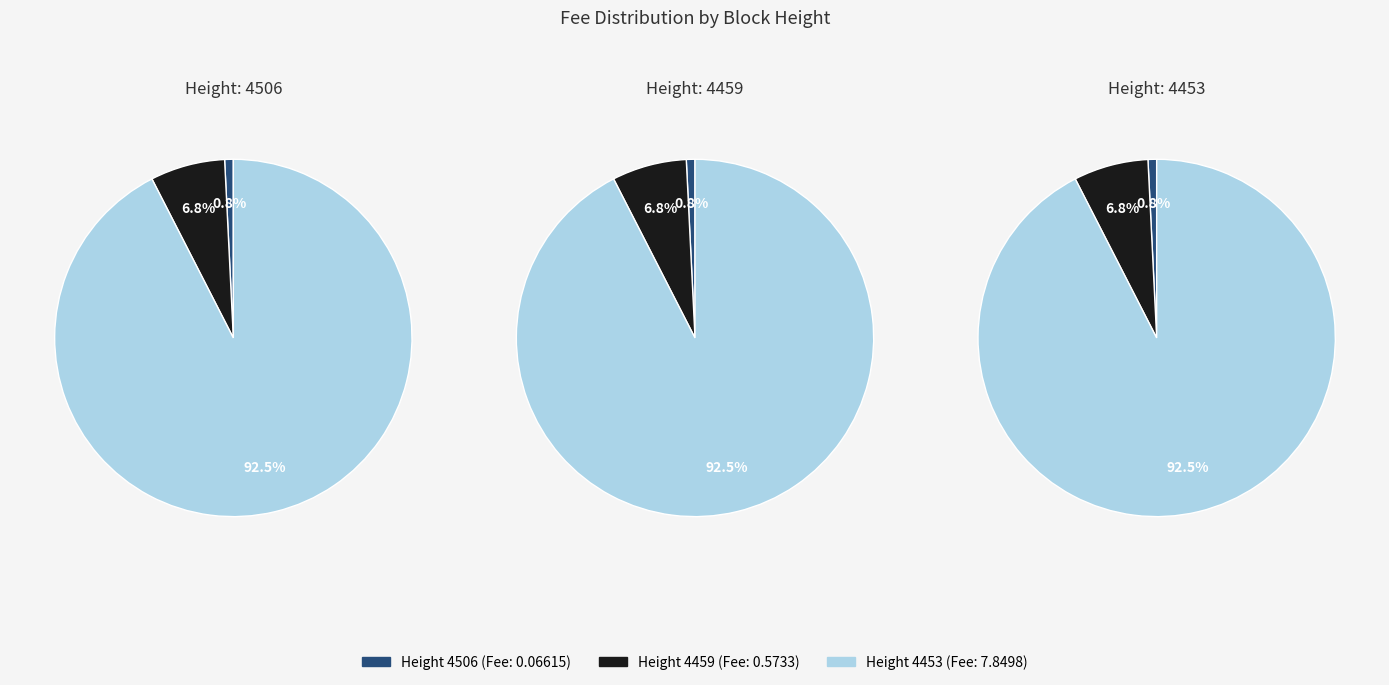

Is 1 the majority of the pie?

No